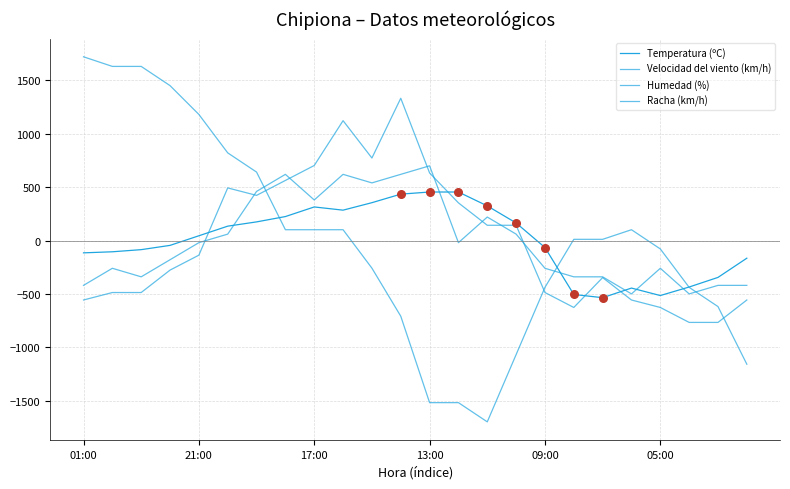

Which series has the largest total across all categories?

Racha (km/h)